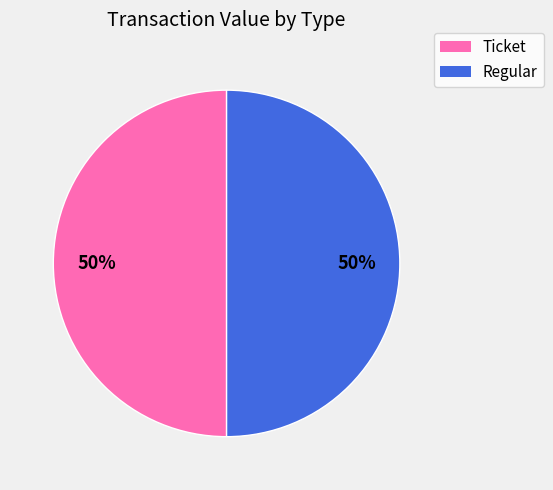

Count the number of slices in the pie.

2